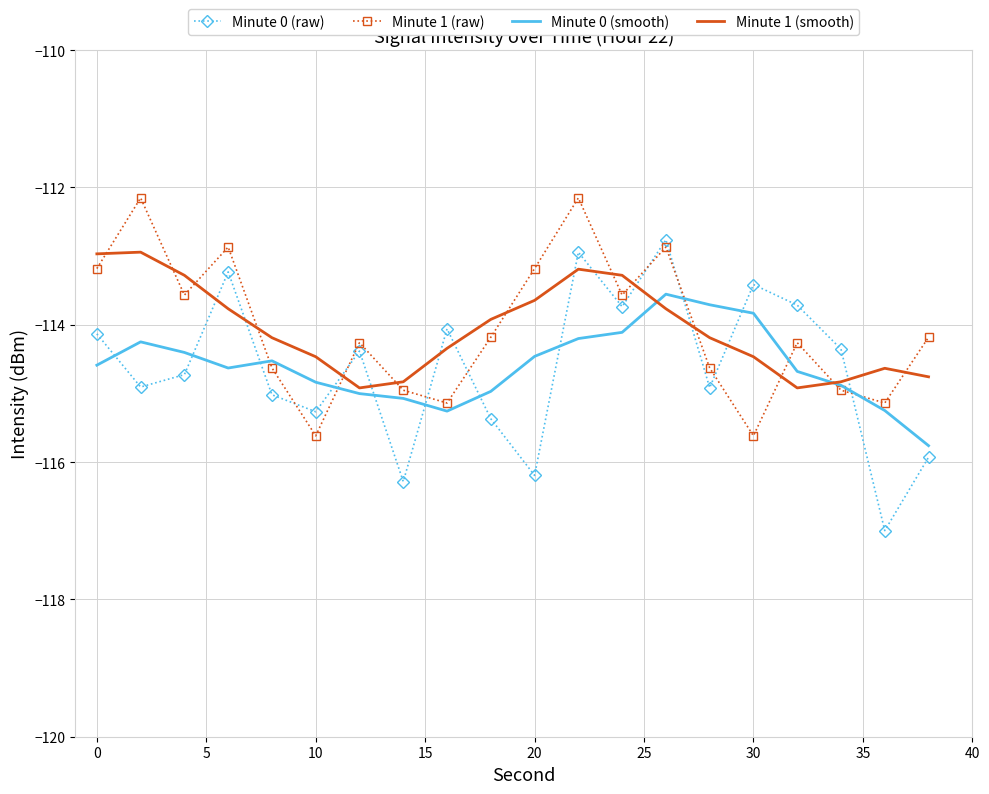

How many intersections are there between Minute 0 (raw) and Minute 1 (smooth)?

12